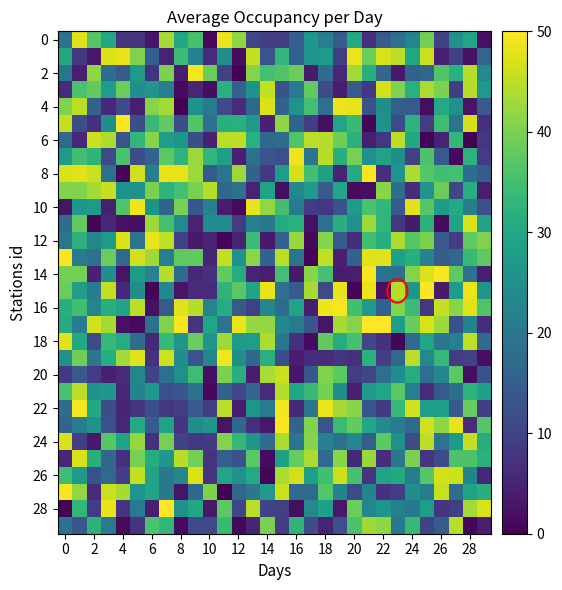

At which category does the chart reach its peak across all series?

21